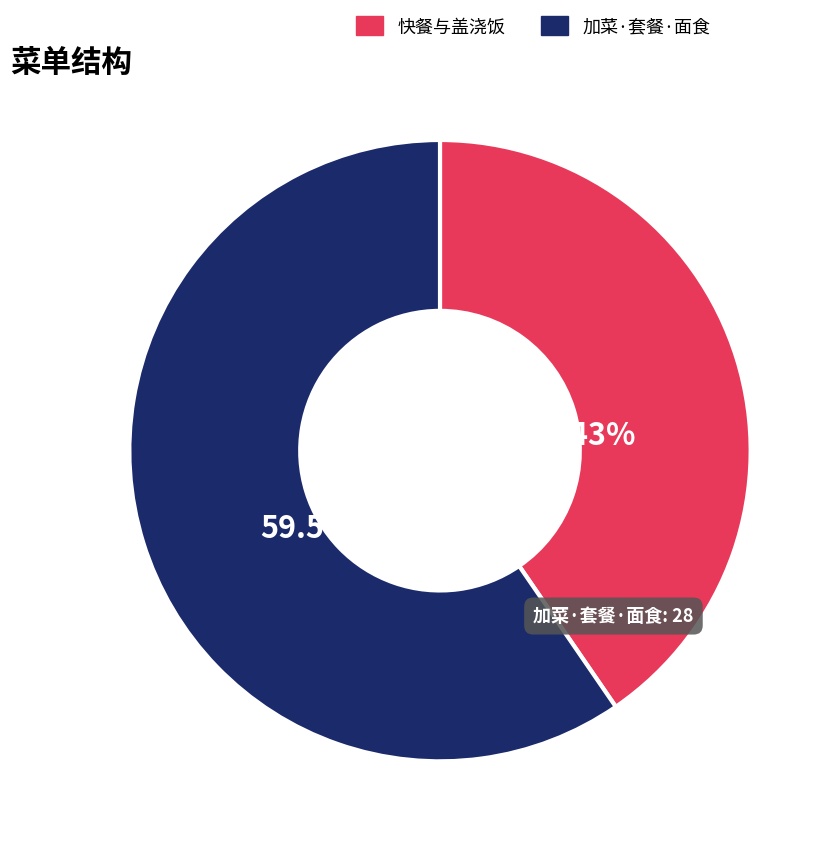

Combined, do 快餐与盖浇饭 and 加菜·套餐·面食 account for over 50%?

Yes